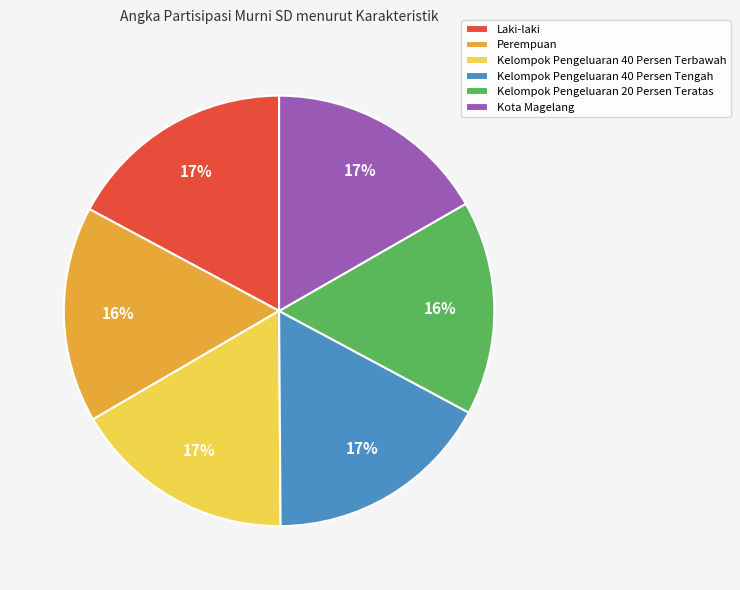

Approximately how many times larger is the value at Kelompok Pengeluaran 40 Persen Tengah compared to Kelompok Pengeluaran 20 Persen Teratas?

1.1